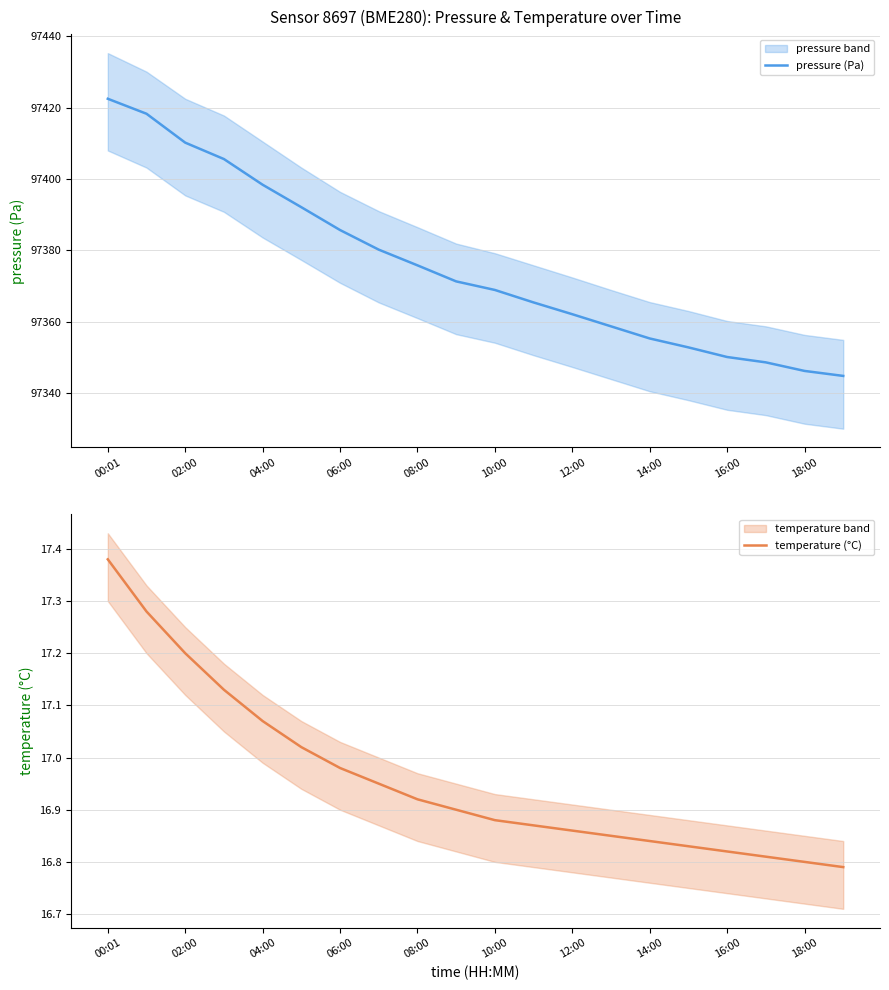

Which category has the highest value in the pressure (Pa) series?

00:01